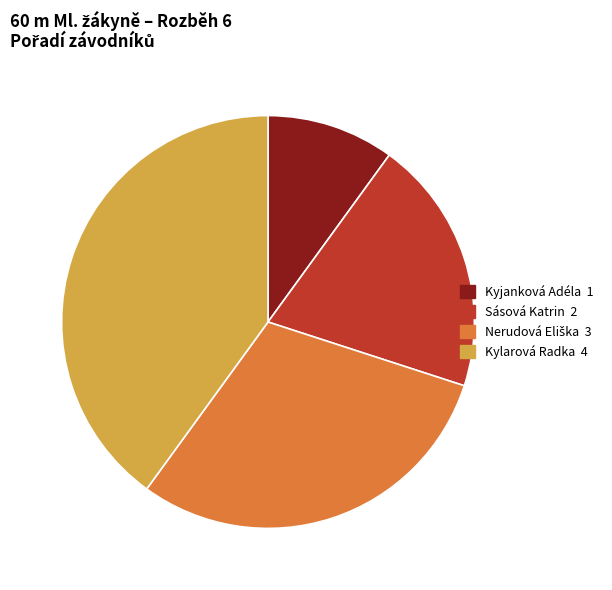

Do Kylarová Radka and Sásová Katrin together represent more than half of the pie?

Yes